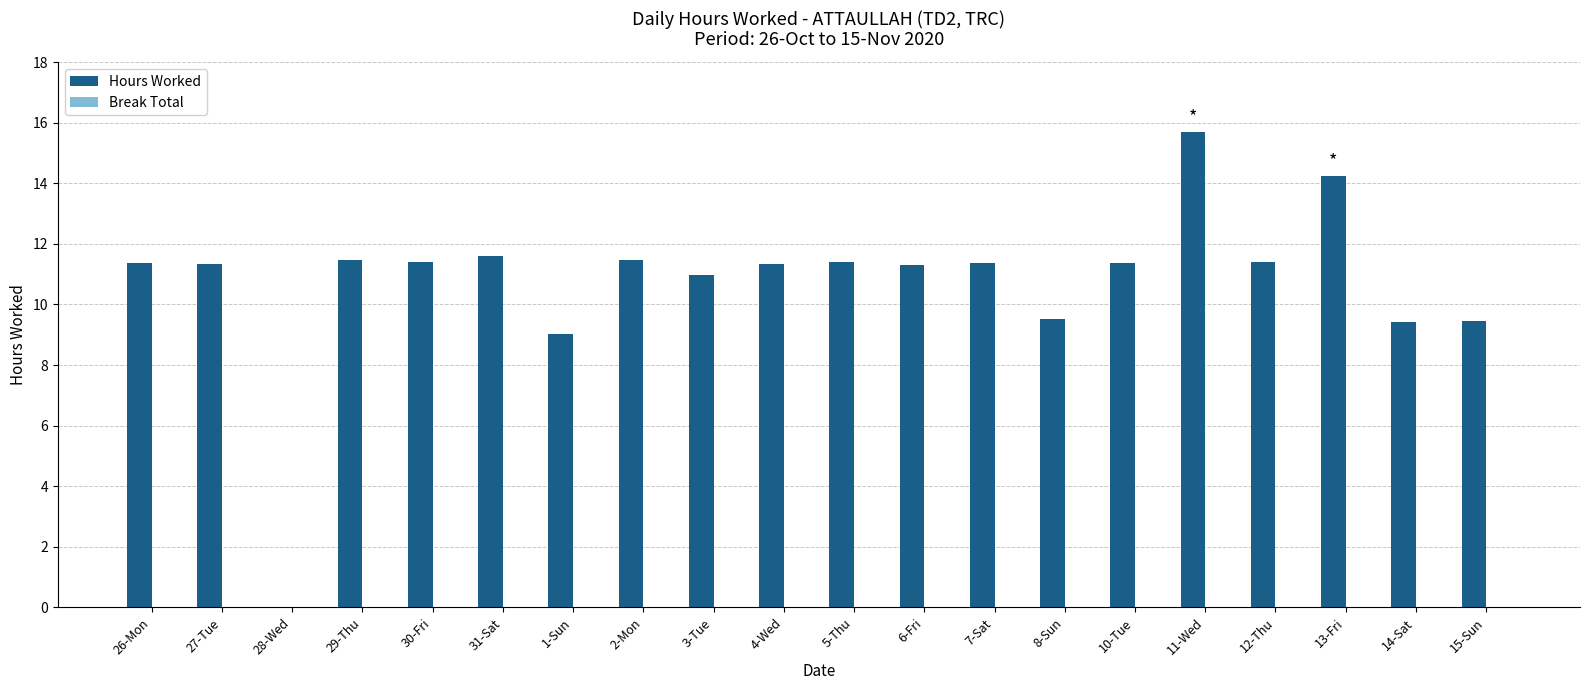

What is the ratio of the value at 1-Sun to the value at 29-Thu?

0.8